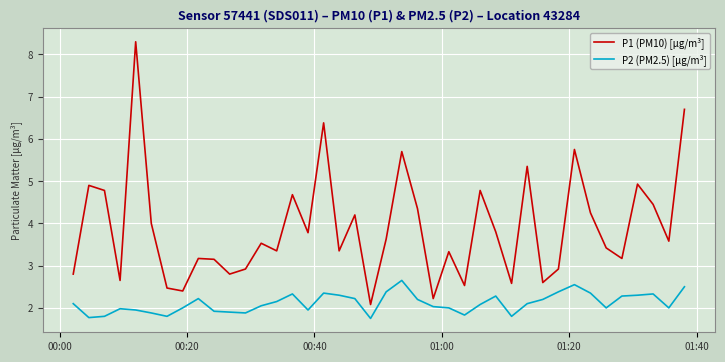

What is the difference between the maximum and minimum values in the P2 (PM2.5) [µg/m³] series?

0.9